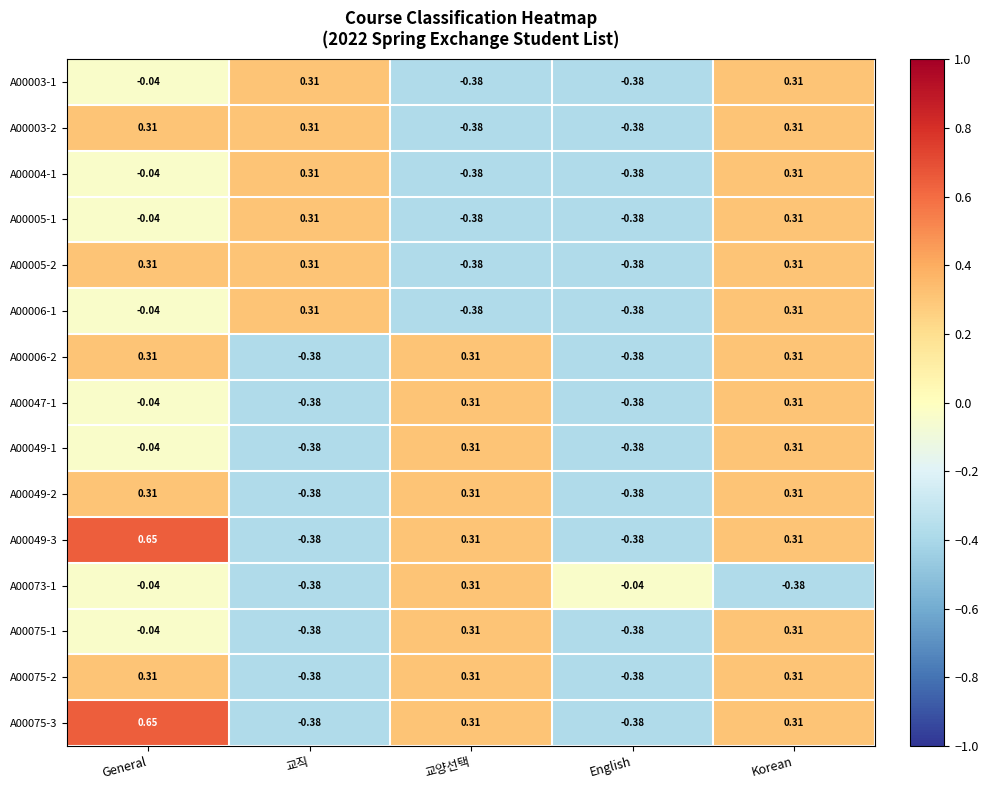

Is the value of A00073-1 at English greater than the value of A00075-3 at English?

Yes